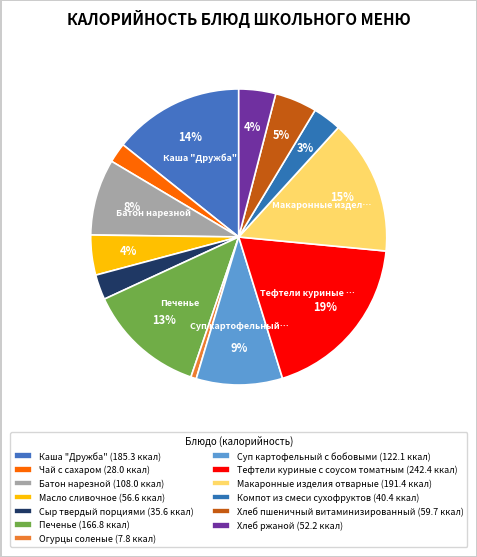

Which has a higher value, Хлеб ржаной or Масло сливочное?

Масло сливочное